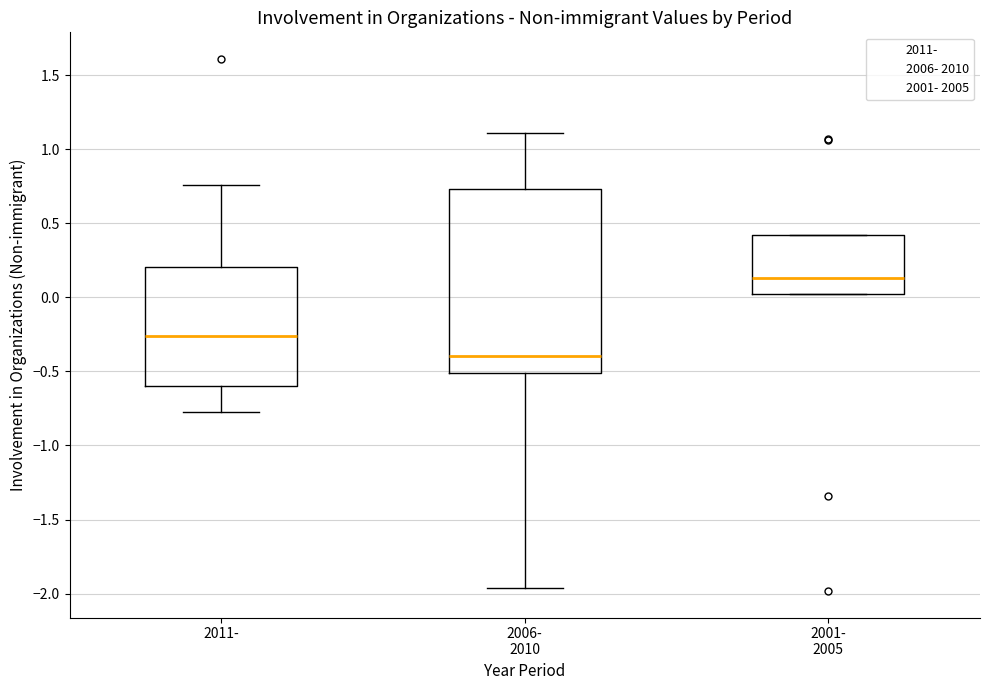

Where is the upper edge of the box for 2001- 2005 on the y-axis? The values are not printed on the chart, so give them approximately, as read against the axis.

0.40